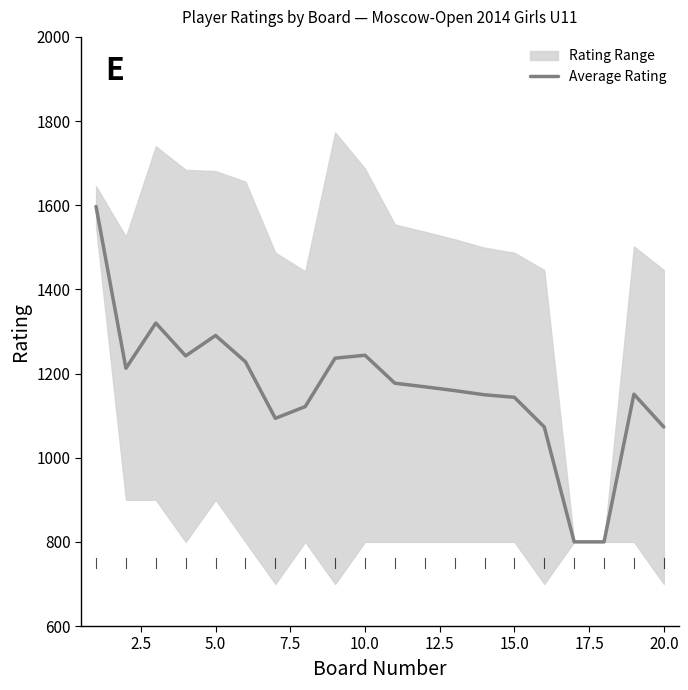

What is the minimum value for Average Rating?

800.0